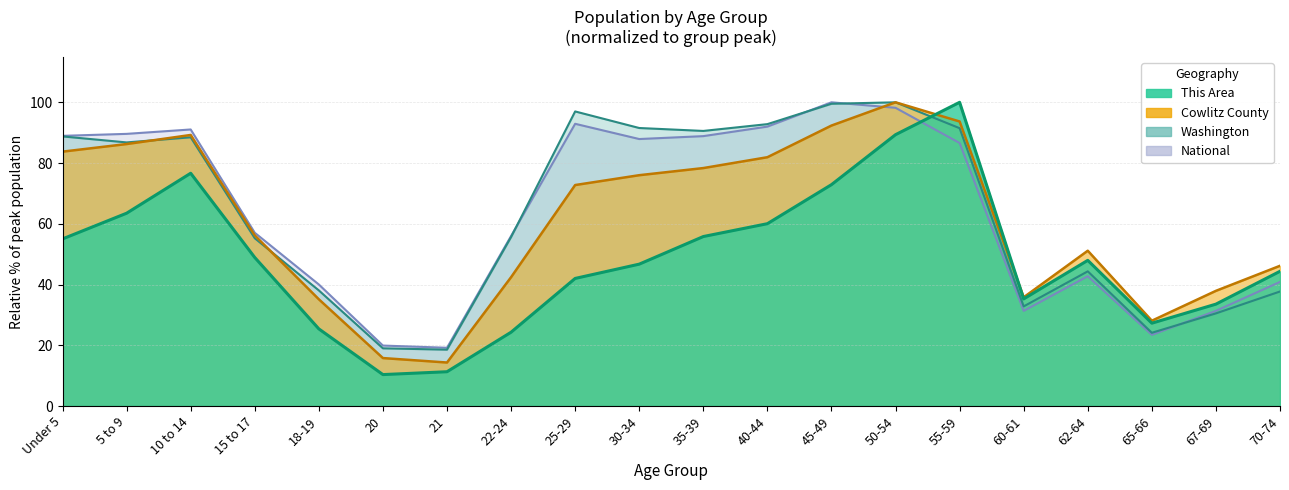

What is the value of the Washington point at the 16th from the left?

32.8